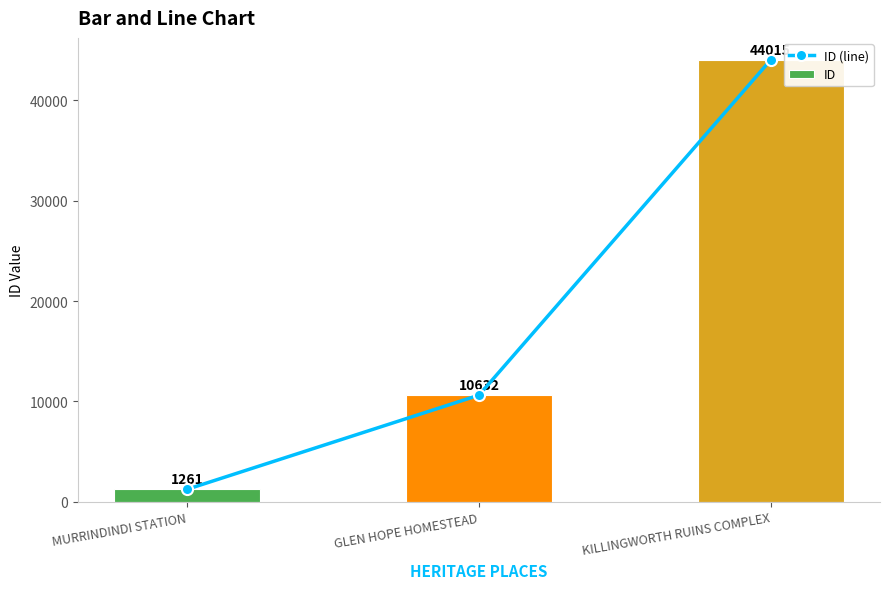

Which series has the widest spread of values?

ID (line)